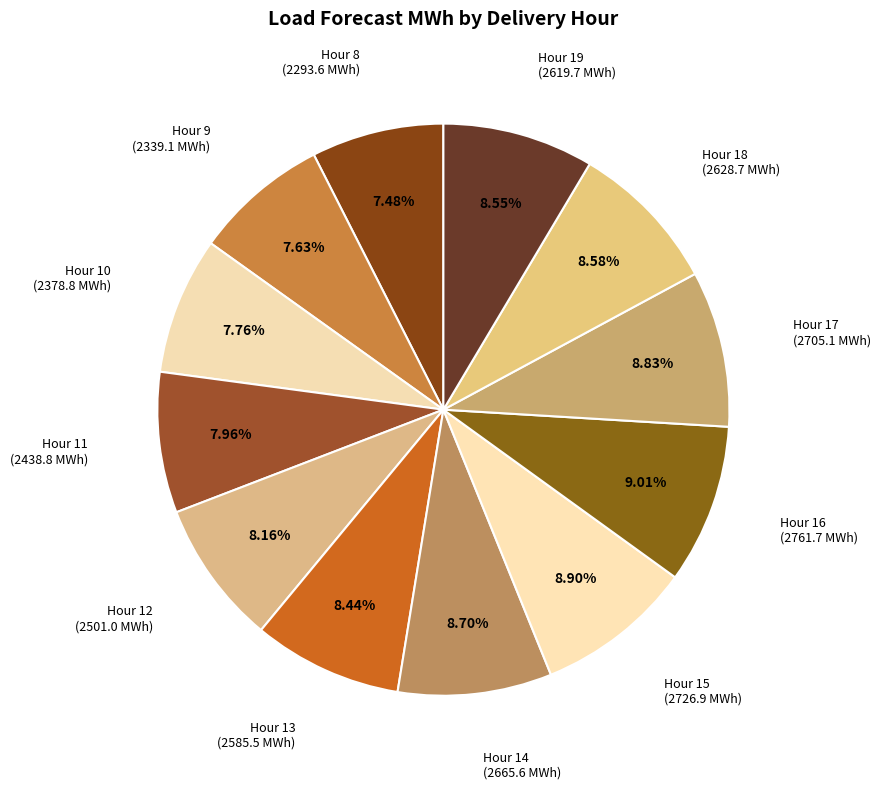

Does any single category account for the majority?

No